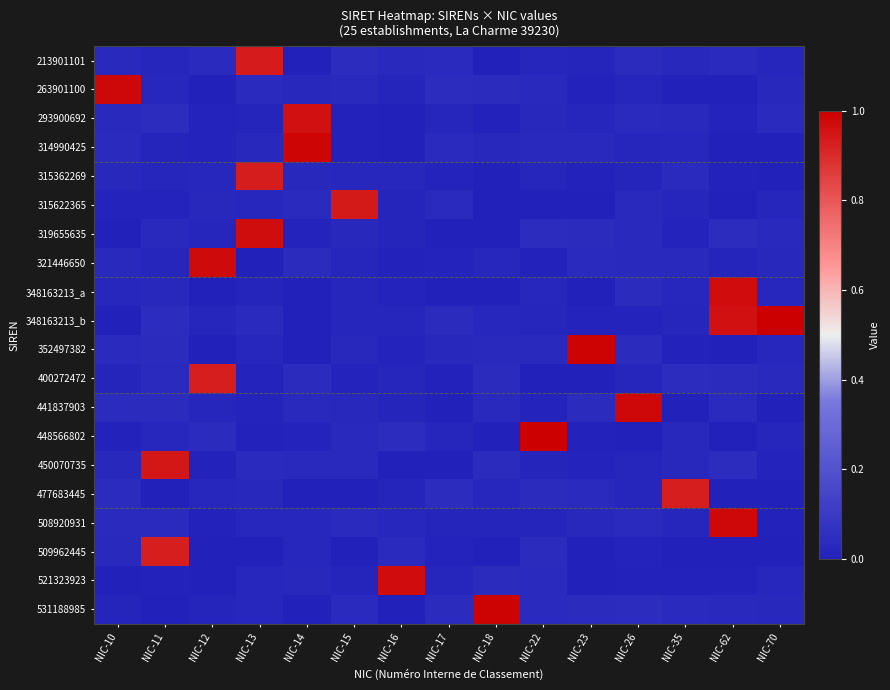

How many series are shown in this chart?

20